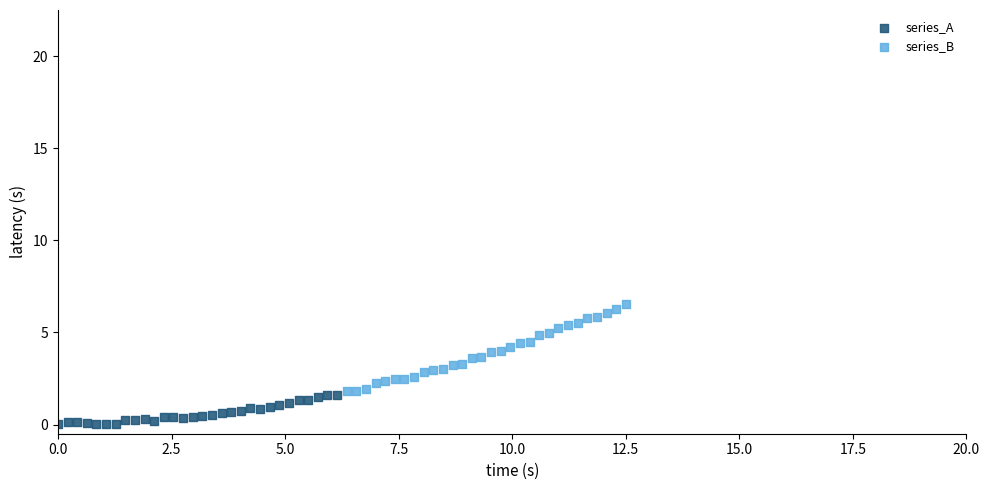

Which series has the widest spread of Y values?

series_B